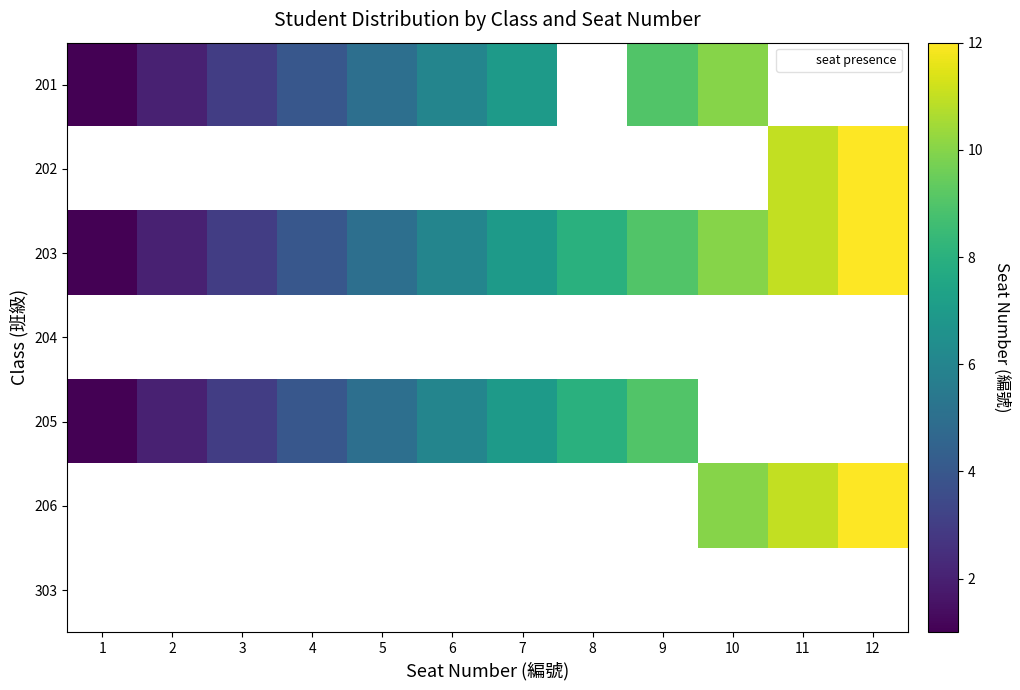

Which series has the widest spread of values?

203